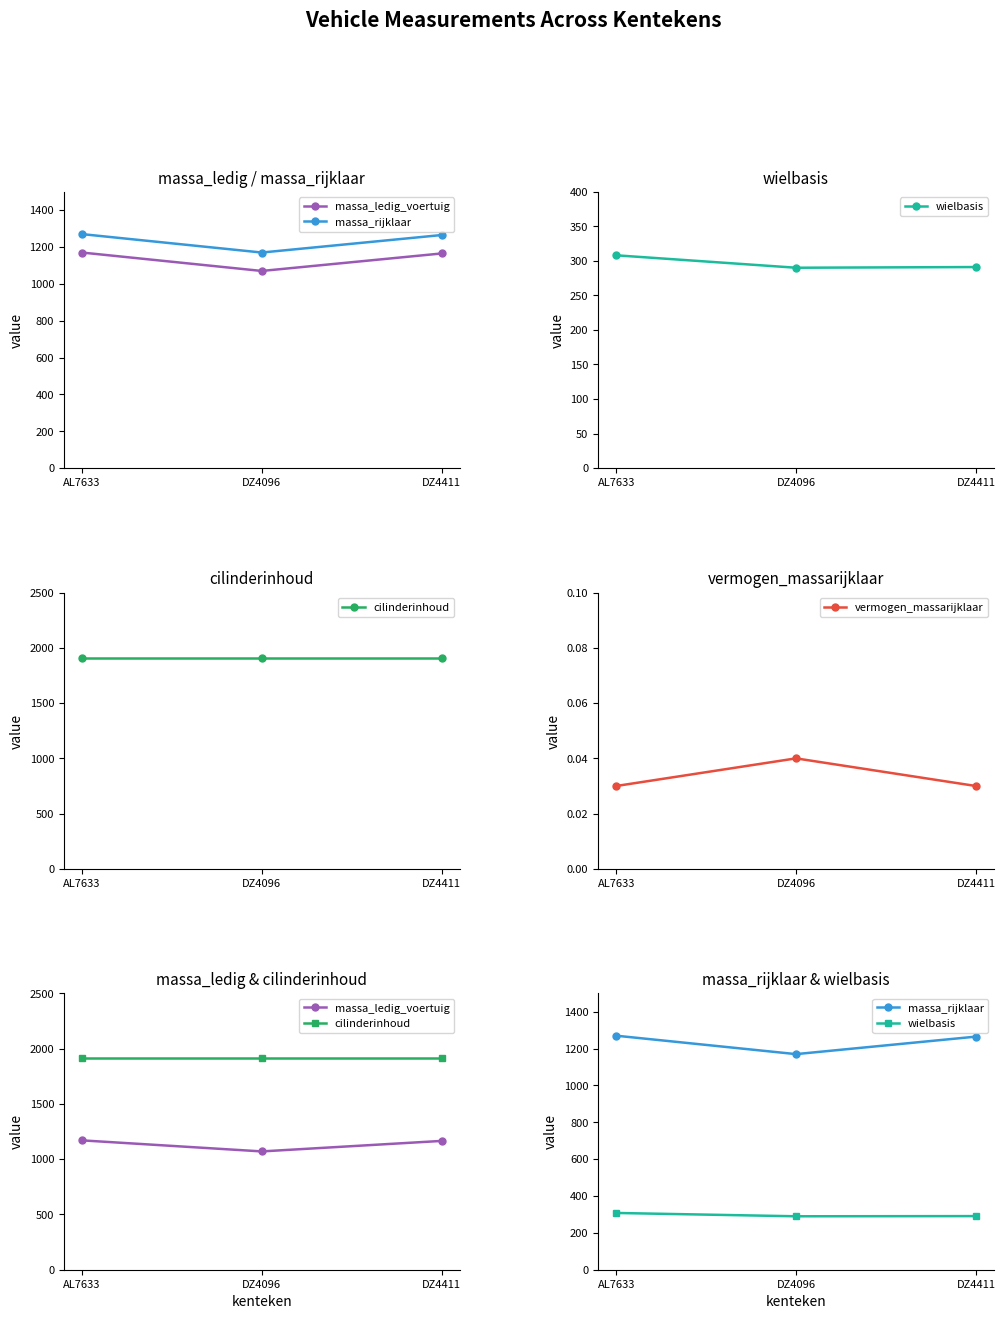

Which series changed the most between DZ4096 and DZ4411?

massa_ledig_voertuig